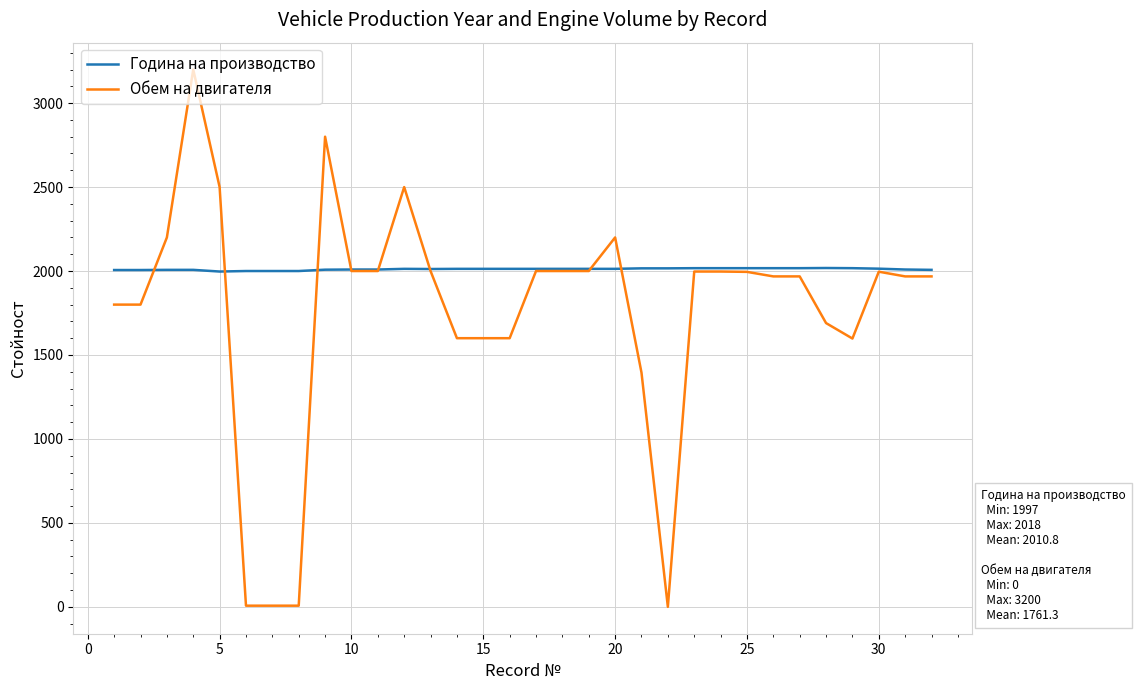

Which series has the largest total across all categories?

Година на производство